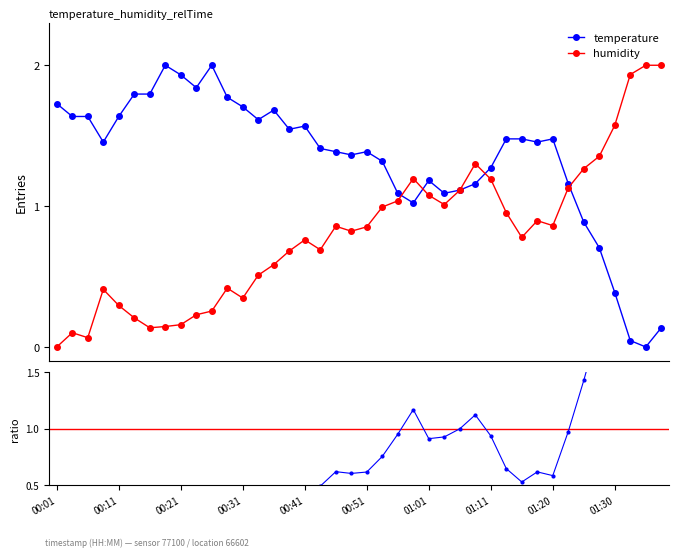

True or false: humidity has a value of 1.0 at 01:33.

False